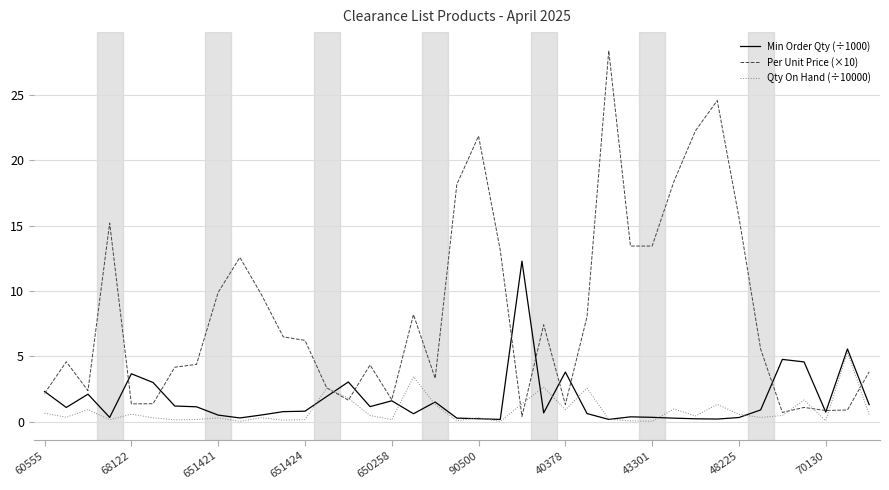

What are all the series names shown in the legend?

Min Order Qty (÷1000), Per Unit Price (×10), Qty On Hand (÷10000)